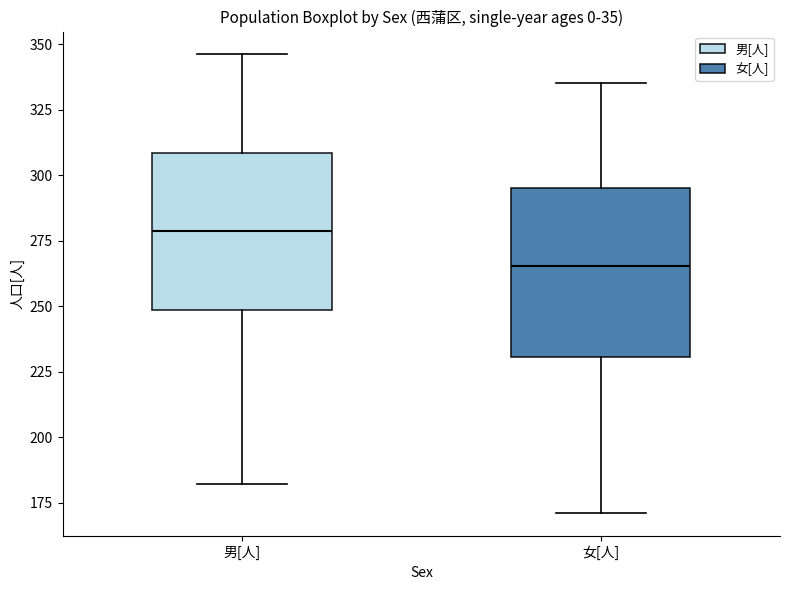

Which box has the highest median line?

男[人]